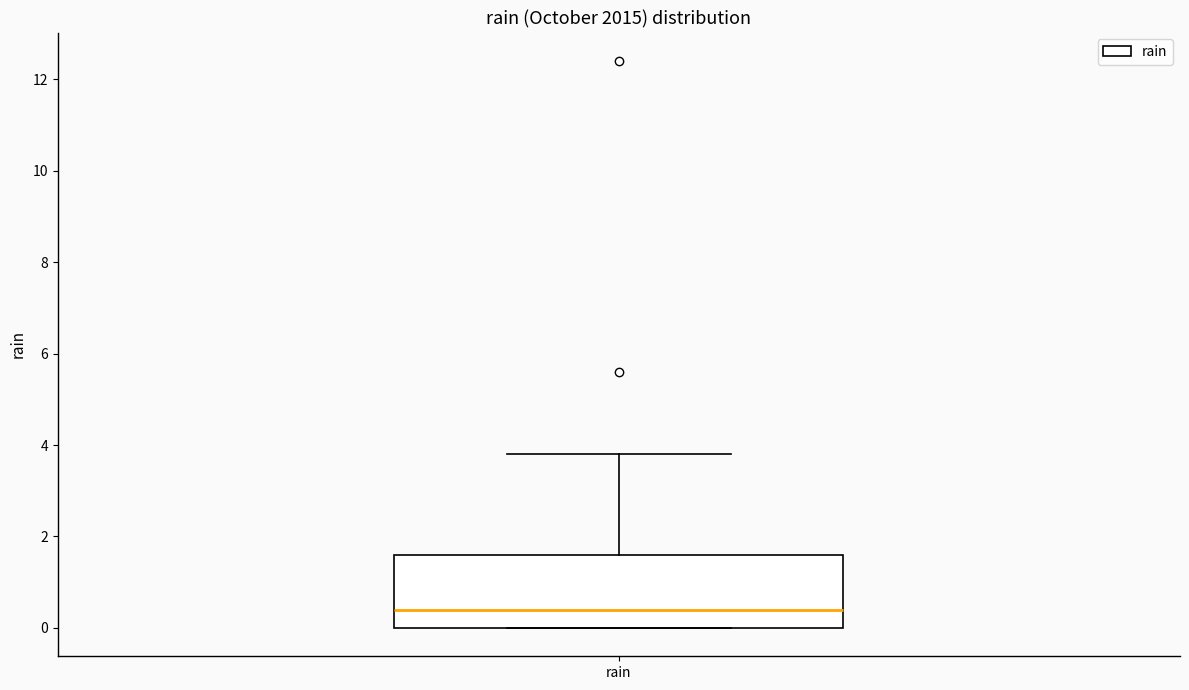

Where is the upper edge of the box for rain on the y-axis? The values are not printed on the chart, so give them approximately, as read against the axis.

1.6